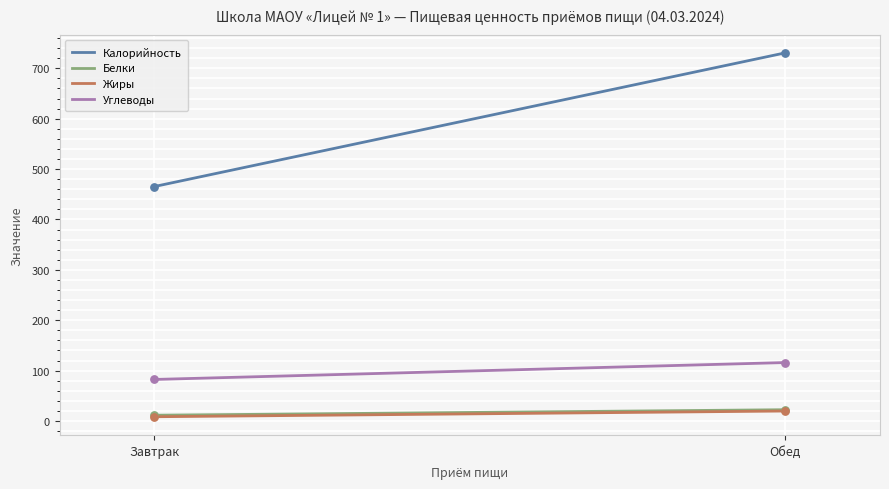

Which series has the largest total across all categories?

Калорийность